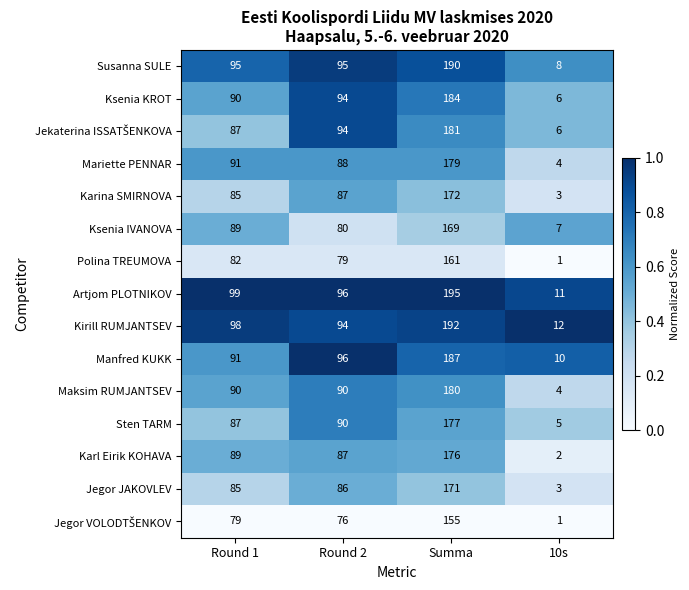

Count the Susanna SULE values in the range 95 to 190.

3